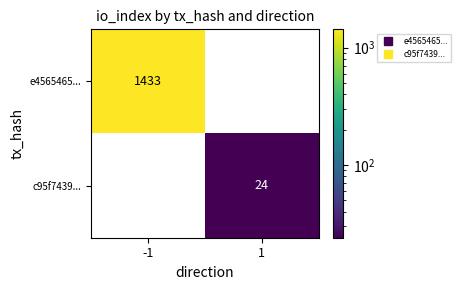

The e4565465... series shows 0 at 1. True or false?

True